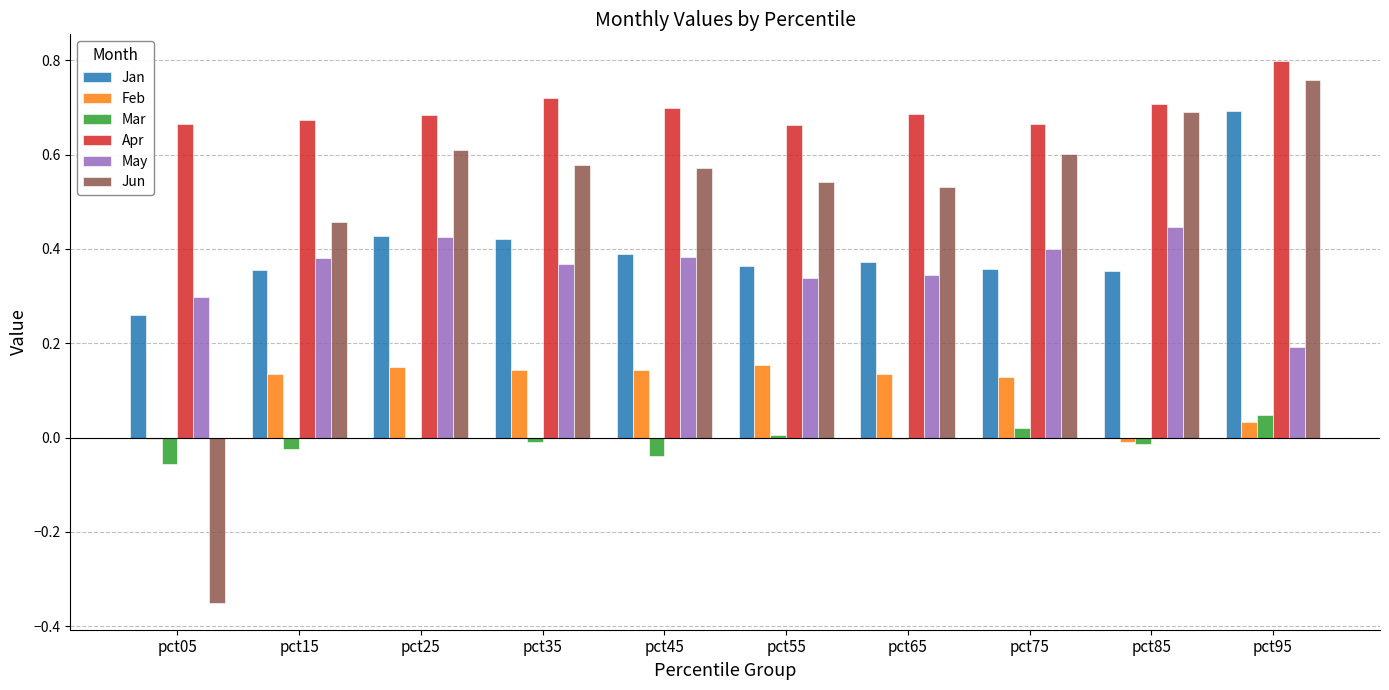

The Jan series shows 0.4 at pct55. True or false?

True